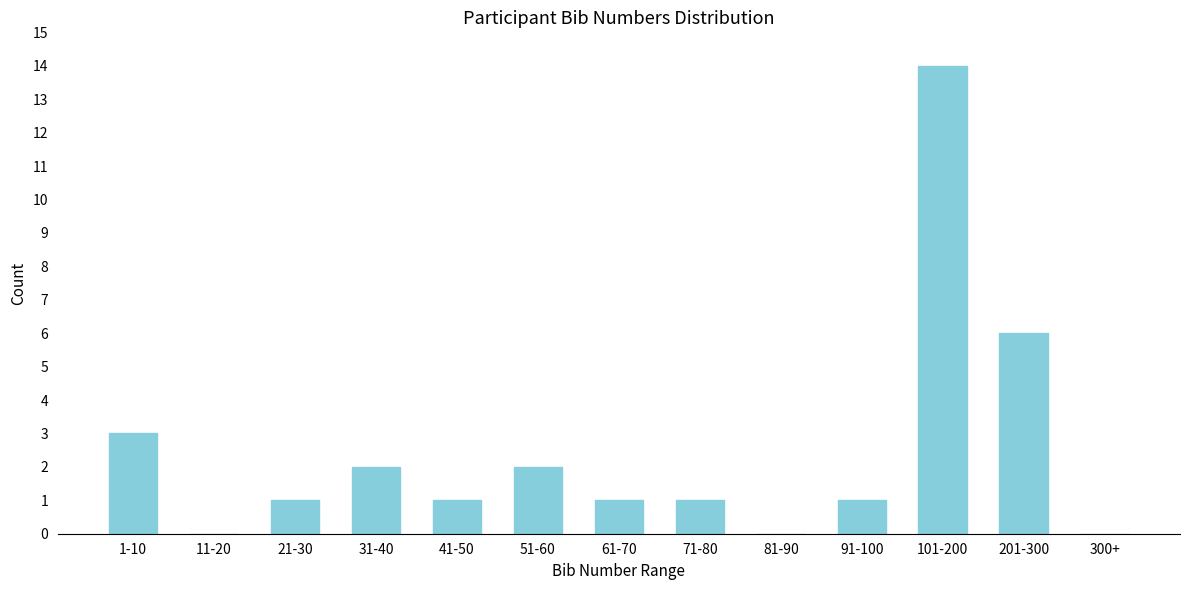

Reading left to right, extract all data points from this chart.

1-10=3	11-20=0	21-30=1	31-40=2	41-50=1	51-60=2	61-70=1	71-80=1	81-90=0	91-100=1	101-200=14	201-300=6	300+=0